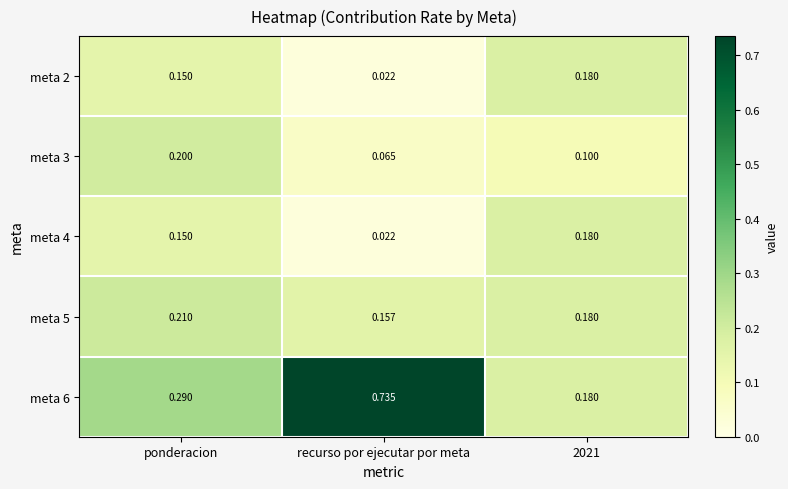

Is the value of meta 3 at recurso por ejecutar por meta greater than the value of meta 2 at recurso por ejecutar por meta?

Yes